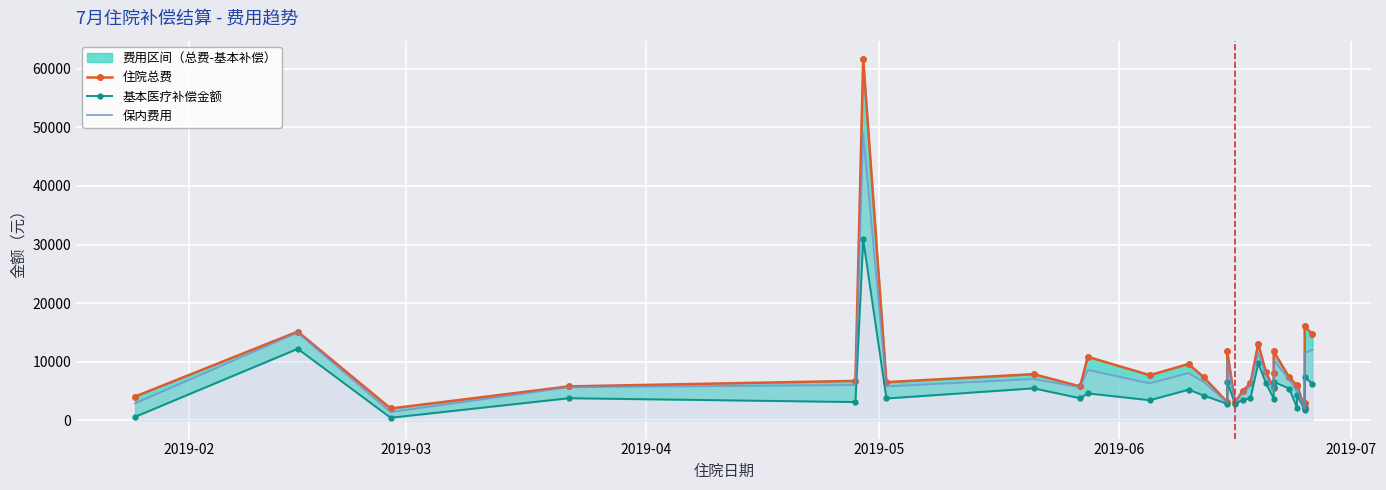

Reading left to right, transcribe all the data shown in this chart.

住院总费: 4082.9	15152.7	2048.7	5814.0	6752.4	61662.8	6536.0	7900.1	5814.0	10859.5	7725.7	9628.7	7342.0	3124.2	11776.2	3124.2	5061.4	6337.3	13118.1	8220.8	5492.6	8076.7	11776.2	7356.4	5952.6	6093.5	2173.8	2969.2	16031.7	14722.2
基本医疗补偿金额: 621.0	12221.0	467.0	3802.0	3145.0	30855.3	3754.0	5486.0	3802.0	4622.8	3458.8	5251.0	4245.3	2837.0	6597.0	2837.0	3508.0	3813.0	9750.0	6349.0	3718.0	5658.0	6597.0	5445.0	2197.8	4318.0	1823.0	2203.0	7463.2	6187.6
保内费用: 2911.0	14978.0	1423.0	5670.0	6042.0	48970.0	5806.0	7054.0	5670.0	8612.0	6321.0	8079.0	6531.0	3037.0	10224.0	3037.0	4628.0	5884.0	11471.0	7669.0	4874.0	7157.0	10224.0	7006.0	4881.0	5580.0	2023.0	2592.0	11482.0	12050.0